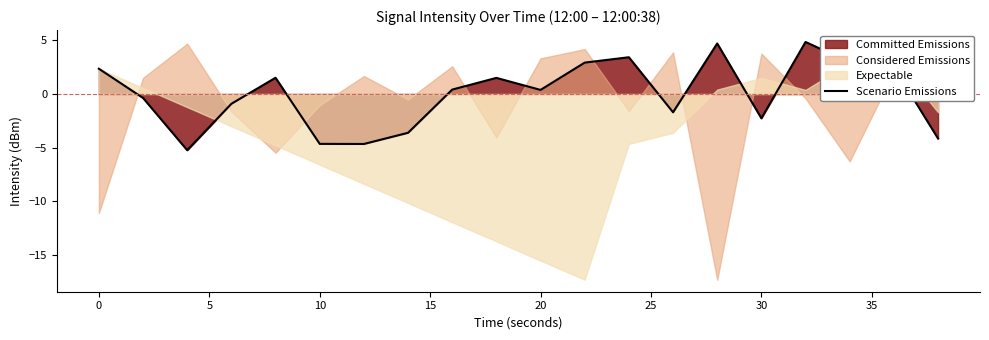

What is the maximum value for Scenario Emissions?

4.8